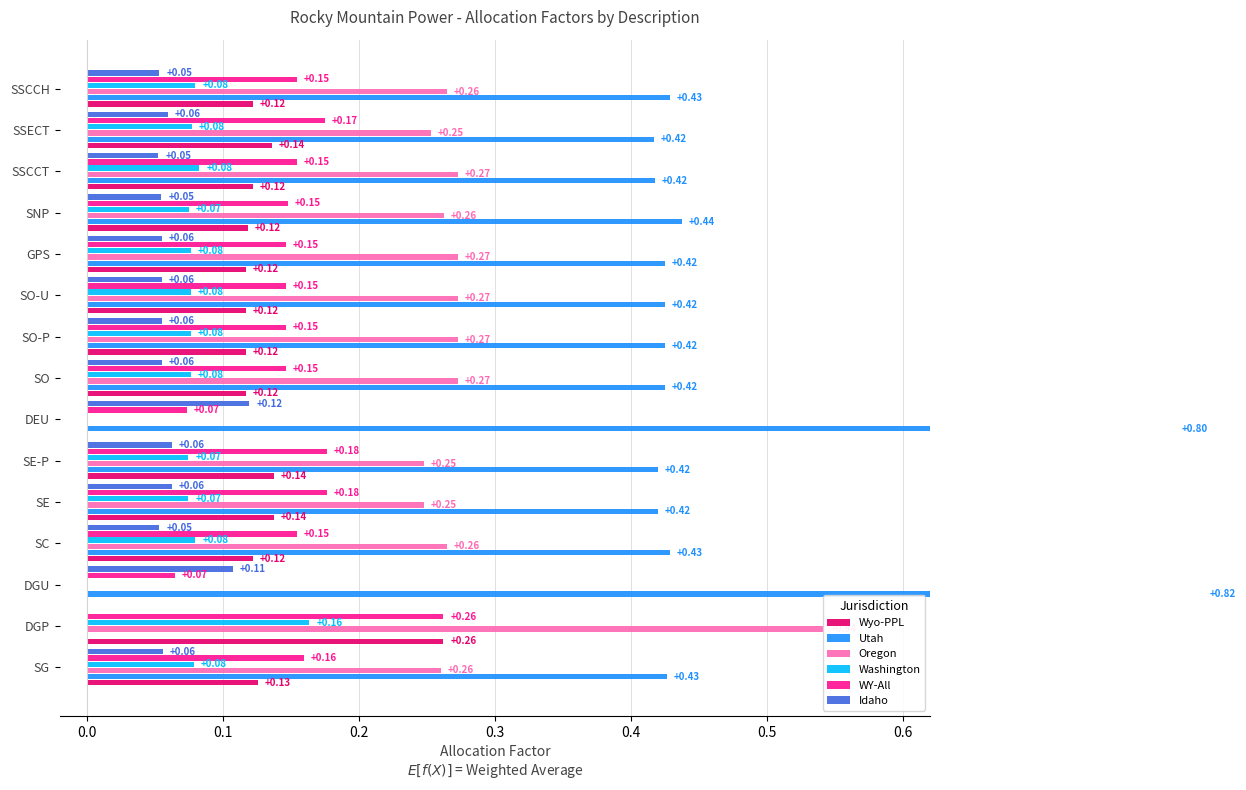

Rank the series at DEU from lowest to highest value.

Wyo-PPL, Oregon, Washington, WY-All, Idaho, Utah